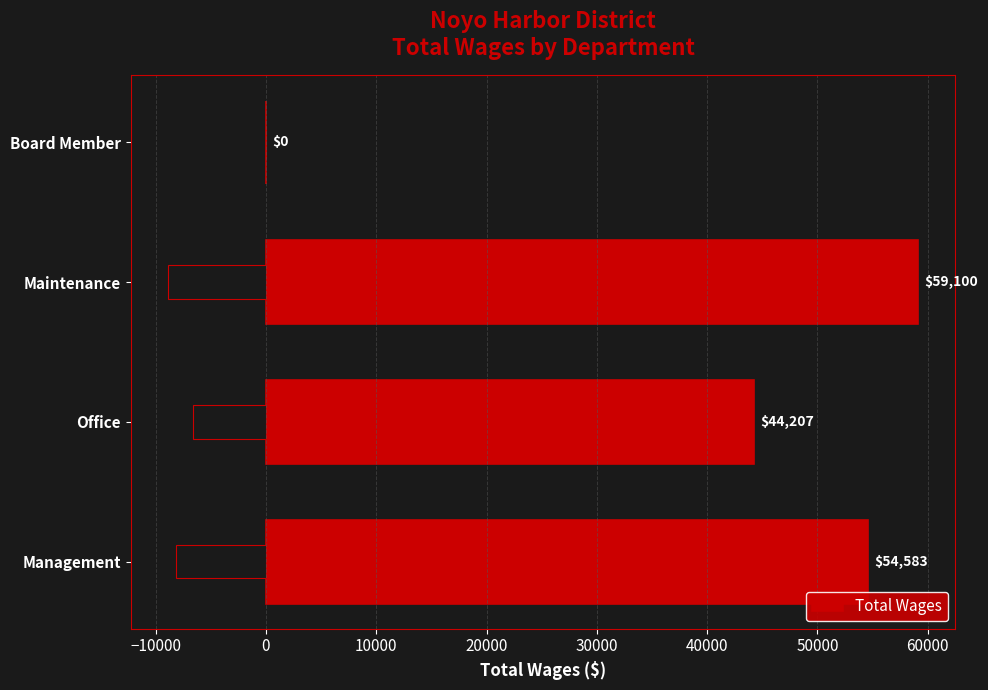

What is the maximum value for Total Wages?

59100